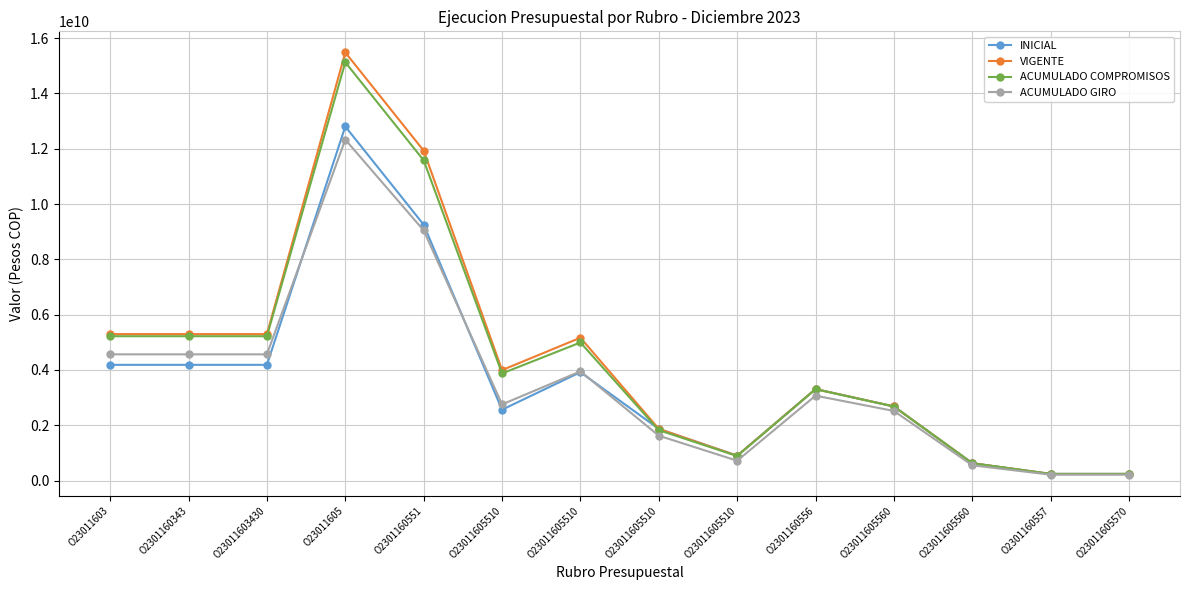

Reading left to right, transcribe all the data shown in this chart.

INICIAL: O23011603=4184942000	O2301160343=4184942000	O23011603430=4184942000	O23011605=12802630000	O2301160551=9252438000	O23011605510=2563267000	O23011605510=3919802000	O23011605510=1869578000	O23011605510=899791000	O2301160556=3308975000	O23011605560=2680661000	O23011605560=628314000	O2301160557=241217000	O23011605570=241217000
VIGENTE: O23011603=5296342000	O2301160343=5296342000	O23011603430=5296342000	O23011605=15480029996	O2301160551=11929837996	O23011605510=3995267000	O23011605510=5165201996	O23011605510=1869578000	O23011605510=899791000	O2301160556=3308975000	O23011605560=2680661000	O23011605560=628314000	O2301160557=241217000	O23011605570=241217000
ACUMULADO COMPROMISOS: O23011603=5220158805	O2301160343=5220158805	O23011603430=5220158805	O23011605=15125439496	O2301160551=11579711254	O23011605510=3873941694	O23011605510=4993101124	O23011605510=1823699165	O23011605510=888969271	O2301160556=3305262155	O23011605560=2677846419	O23011605560=627415736	O2301160557=240466087	O23011605570=240466087
ACUMULADO GIRO: O23011603=4564867546	O2301160343=4564867546	O23011603430=4564867546	O23011605=12328117420	O2301160551=9045166761	O23011605510=2754369842	O23011605510=3949897099	O23011605510=1622709902	O23011605510=718189918	O2301160556=3070573659	O23011605560=2517629723	O23011605560=552943936	O2301160557=212377000	O23011605570=212377000